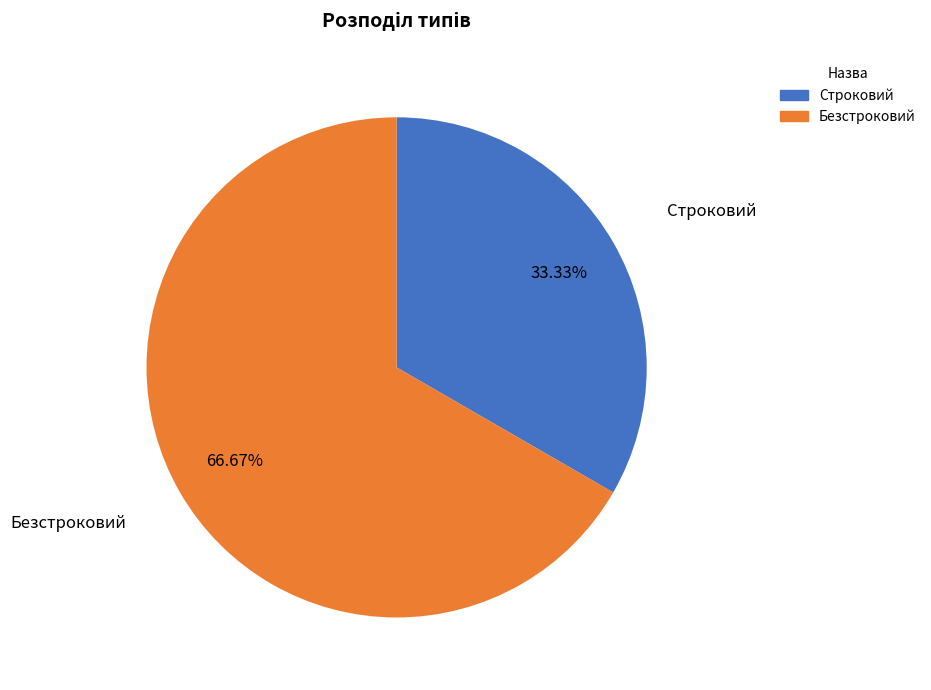

Approximately how many times larger is the value at Безстроковий compared to Строковий?

2.0